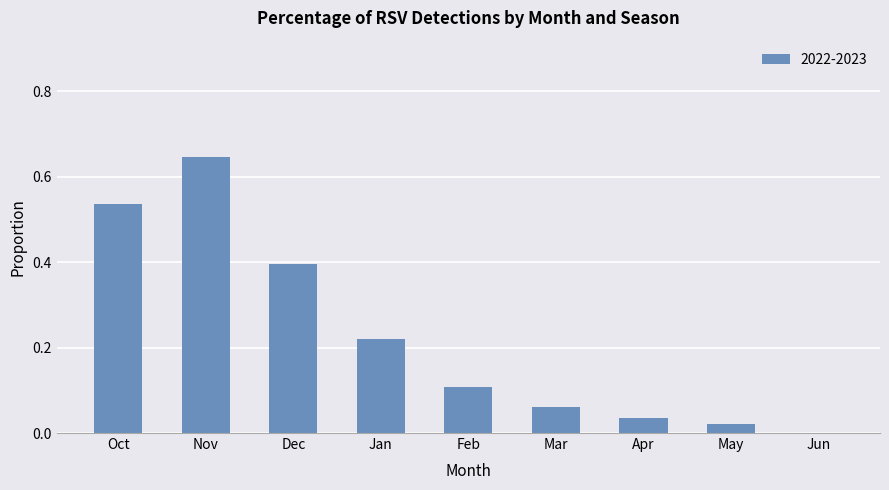

At which category does the chart reach its peak across all series?

Nov